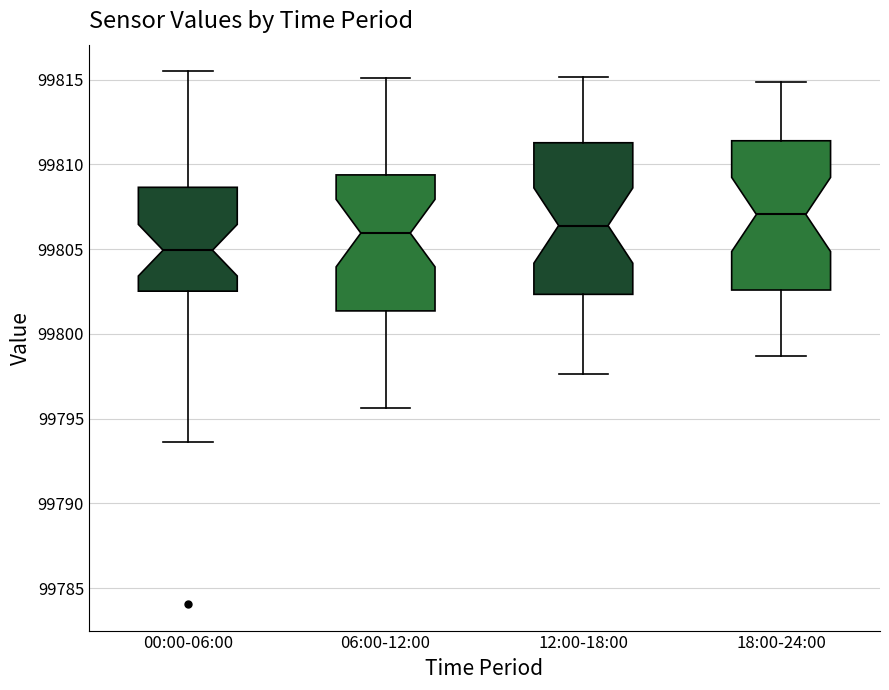

Reading left to right, read every box against the y-axis: the position of its median line, the range the box covers, and the ends of its whiskers. The values are not printed on the chart, so give them approximately, as read against the axis.

00:00-06:00: median 99805.0, box 99802.5 to 99808.5, whiskers 99793.5 to 99815.5
06:00-12:00: median 99806.0, box 99801.5 to 99809.5, whiskers 99795.5 to 99815.0
12:00-18:00: median 99806.5, box 99802.5 to 99811.5, whiskers 99797.5 to 99815.0
18:00-24:00: median 99807.0, box 99802.5 to 99811.5, whiskers 99798.5 to 99815.0